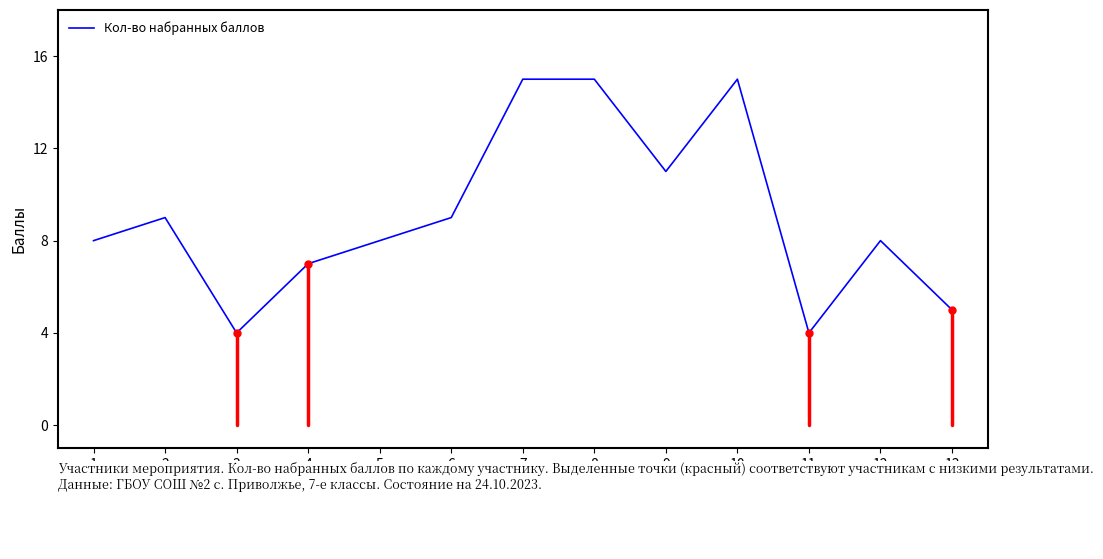

What is the ratio of the value at 8 to the value at 9?

1.4